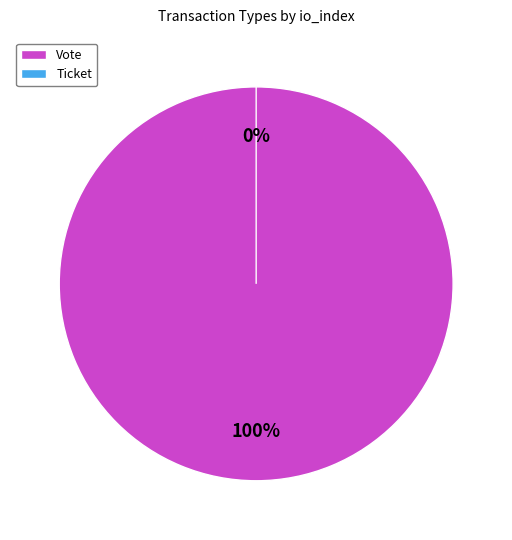

To the nearest percent, what is the average slice percentage?

50%